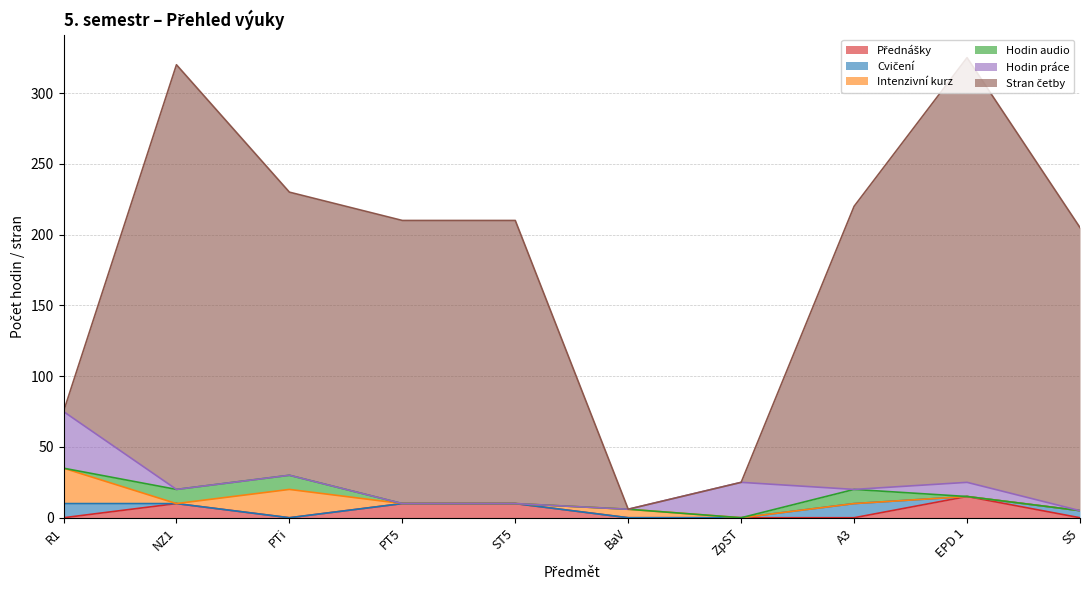

At which category does Přednášky reach its first local valley?

PTi